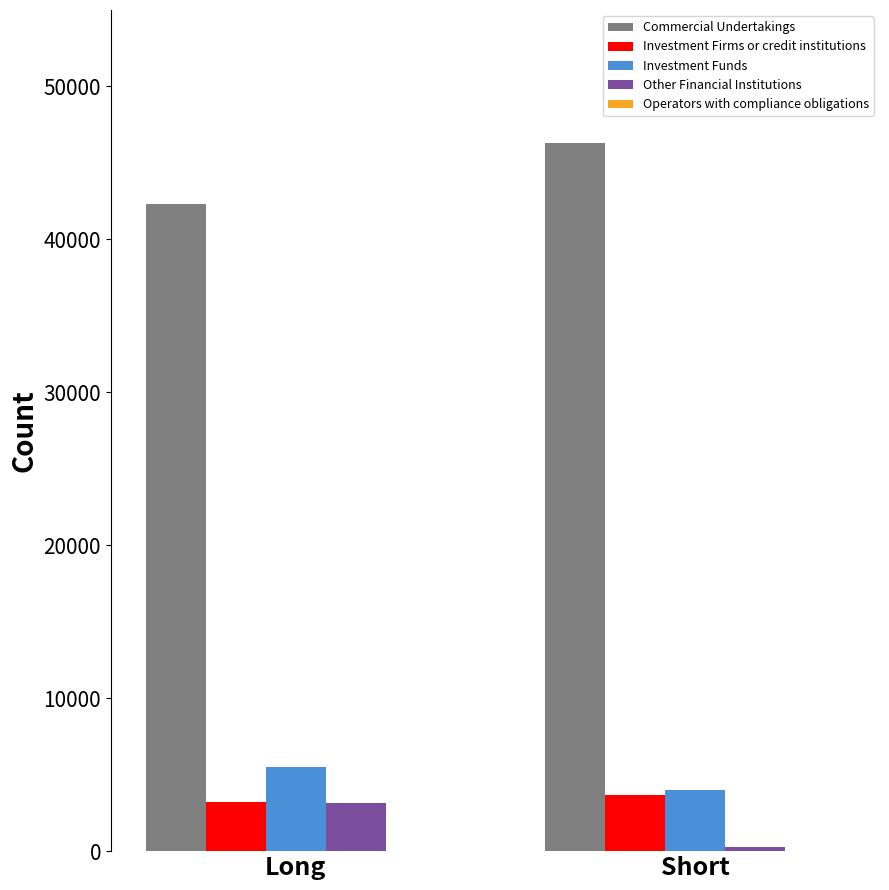

What is the spread (max minus min) of values at Long?

39137.4